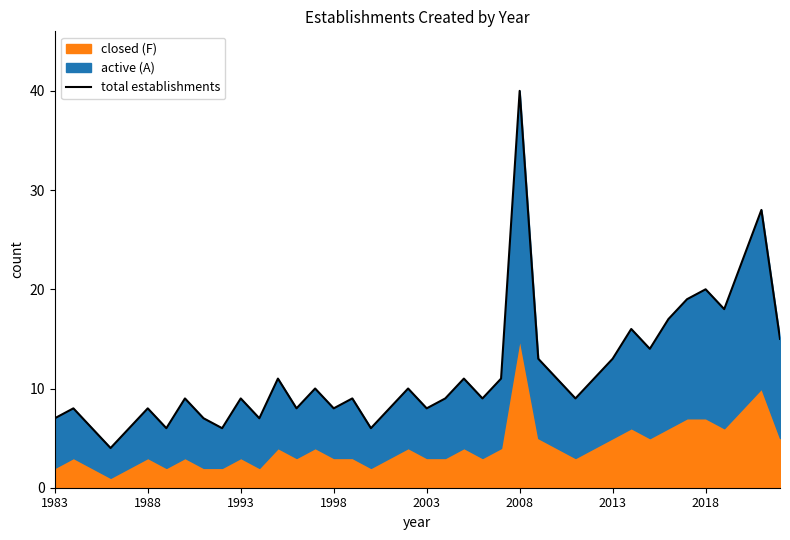

What is the difference between the maximum and minimum values?

36